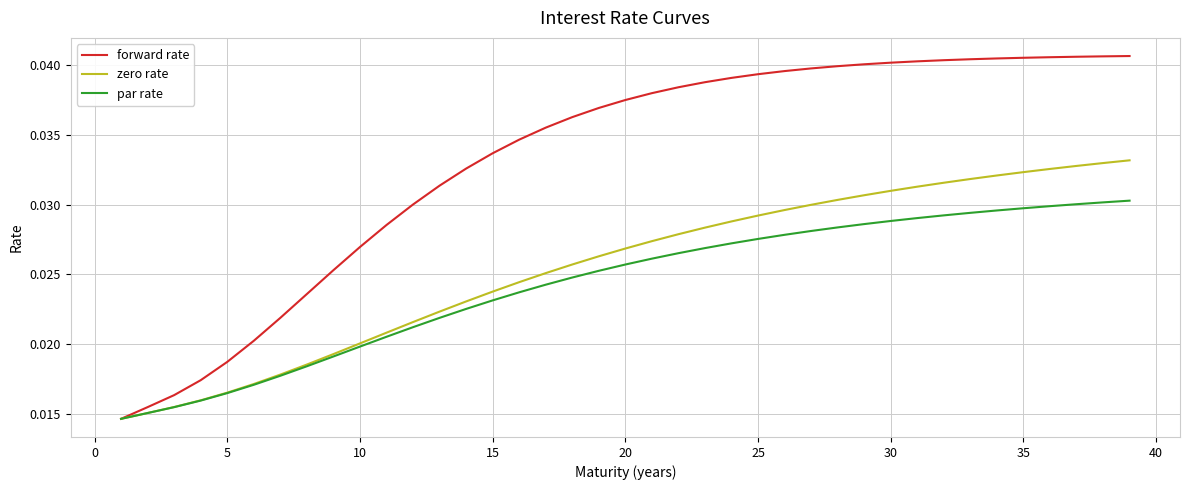

Rank the series by their maximum value, from lowest to highest.

par rate, zero rate, forward rate